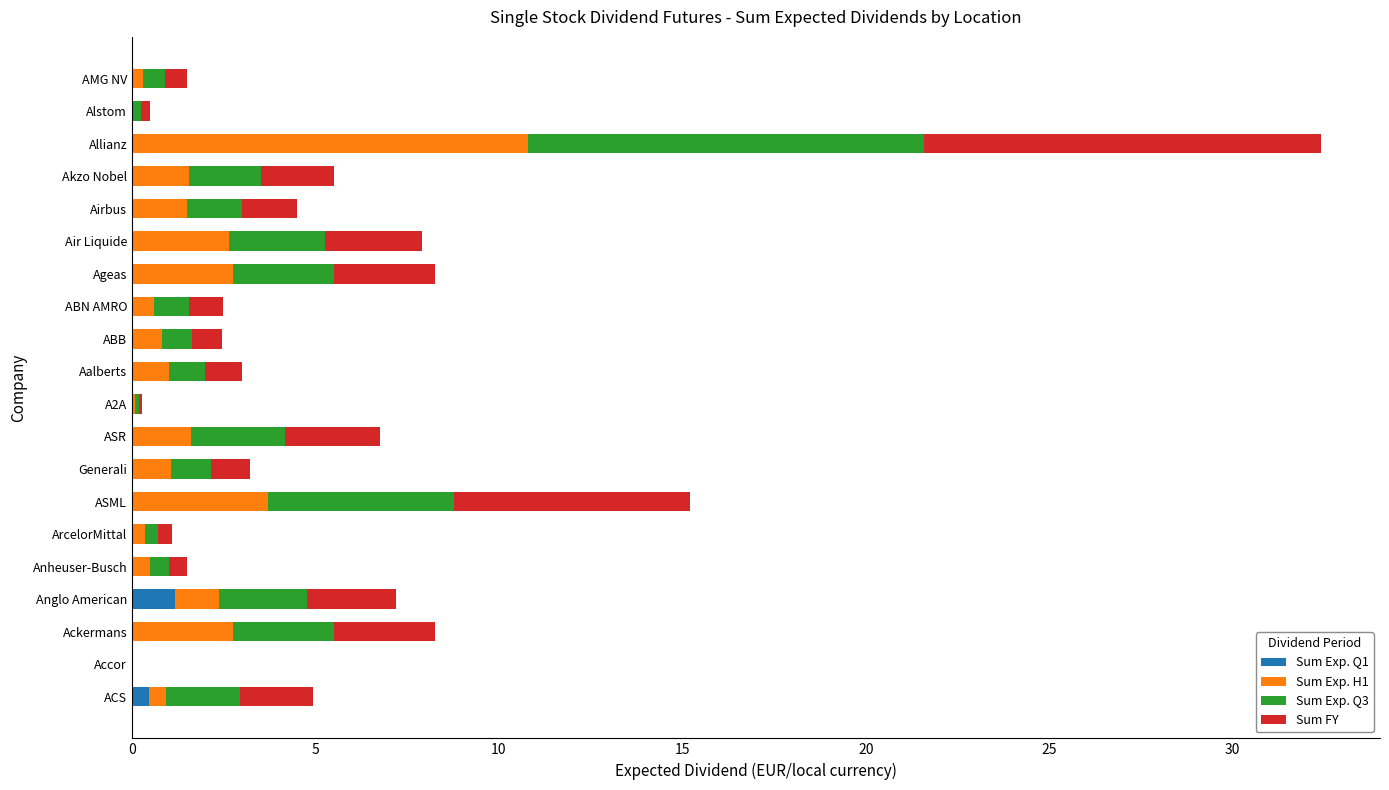

At which category is the sum across all series the highest?

Allianz